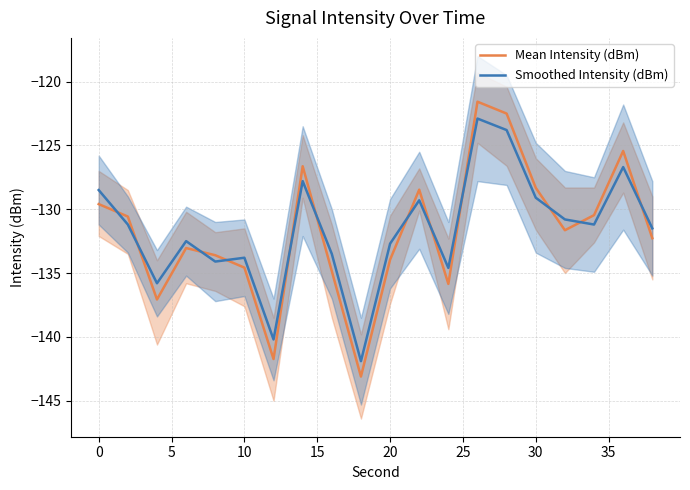

What is the highest value of the Mean Intensity (dBm) series?

-121.6